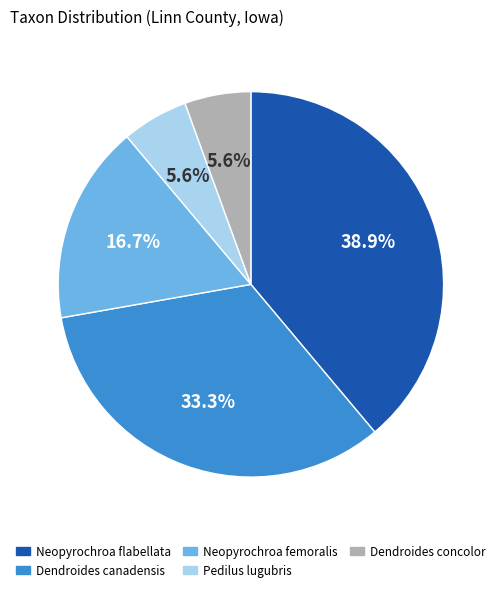

What portion of the pie excludes Dendroides concolor?

94.4%